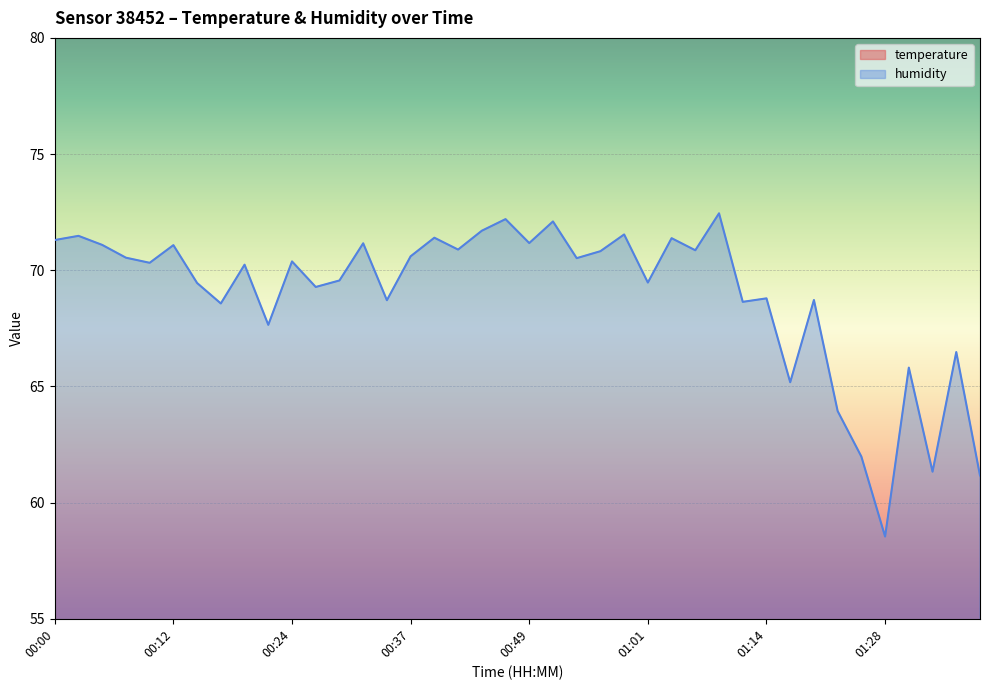

Between 00:59 and 01:09, which series saw the biggest shift?

humidity